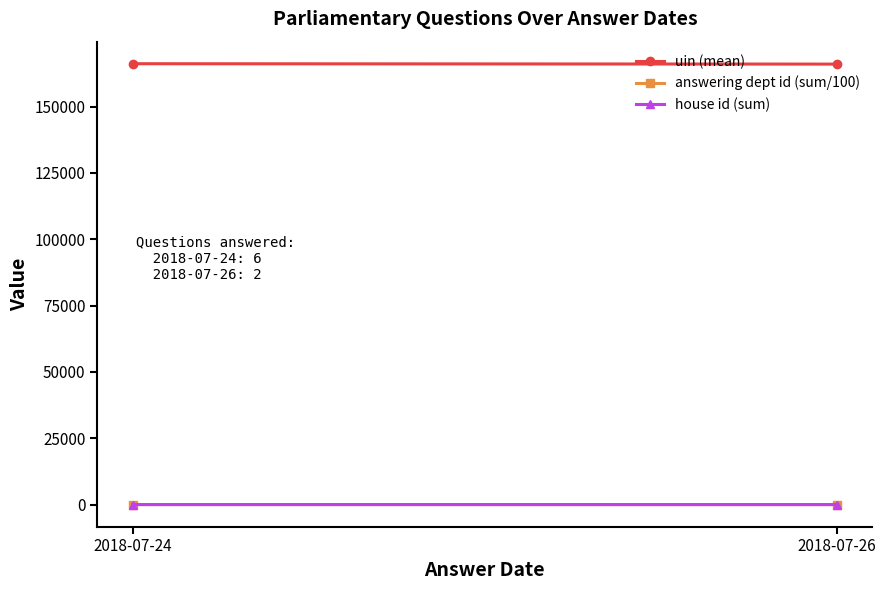

Which series changed the most between 2018-07-24 and 2018-07-26?

uin (mean)